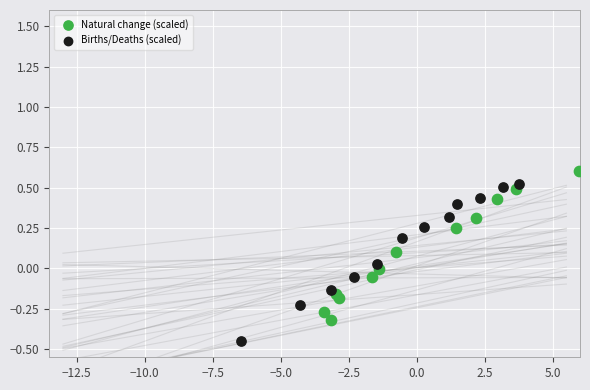

Which series has the widest spread of Y values?

Births/Deaths (scaled)